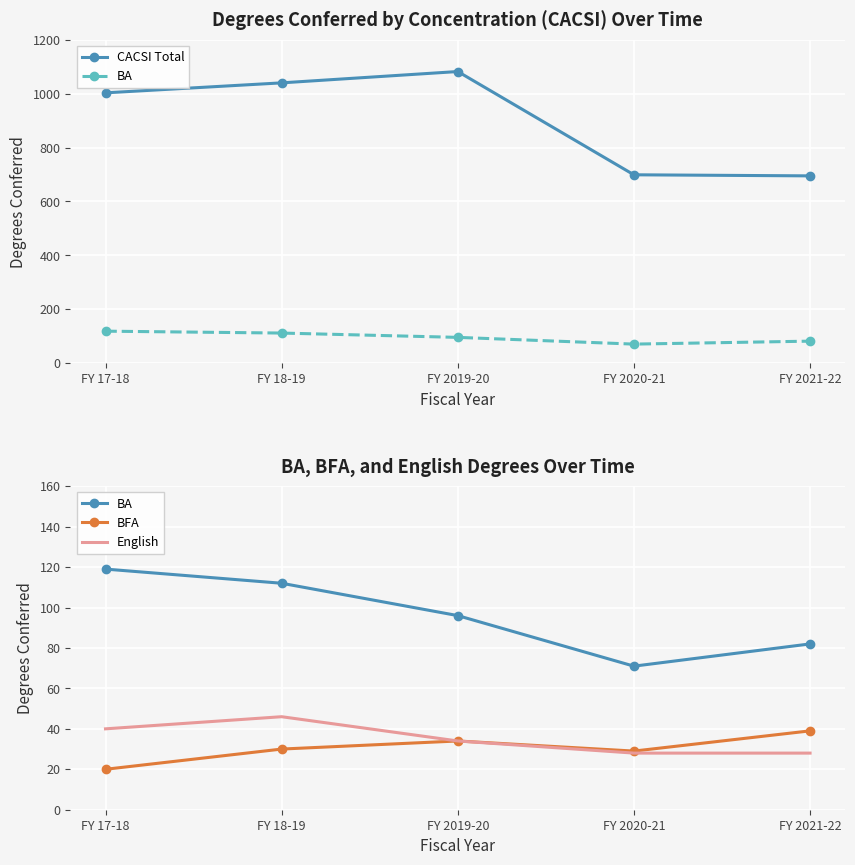

How many English values are between 28 and 40?

4